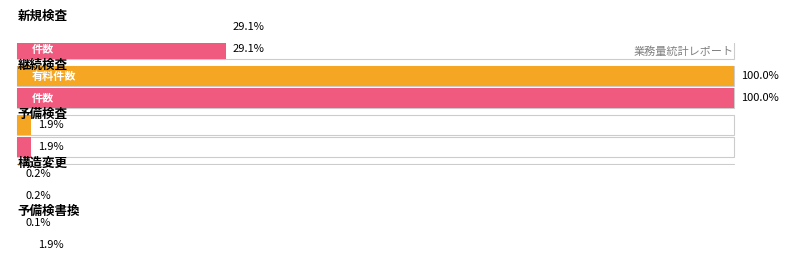

The 無料件数 series shows 95 at 新規検査. True or false?

False